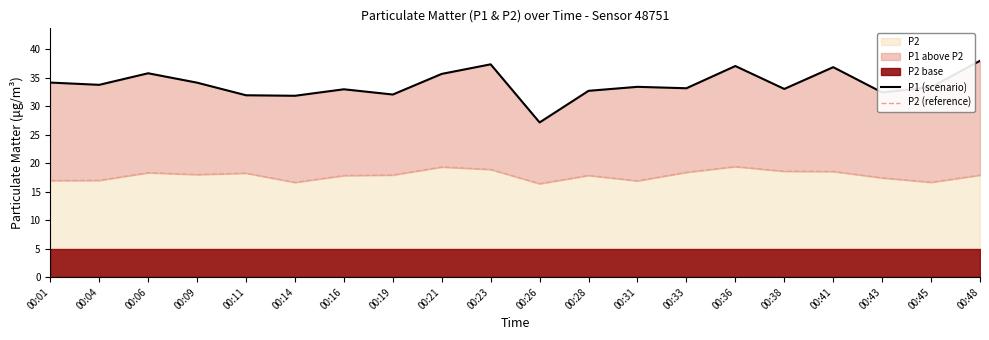

Is it true that P2 (reference) equals 16.6 at 00:45?

True